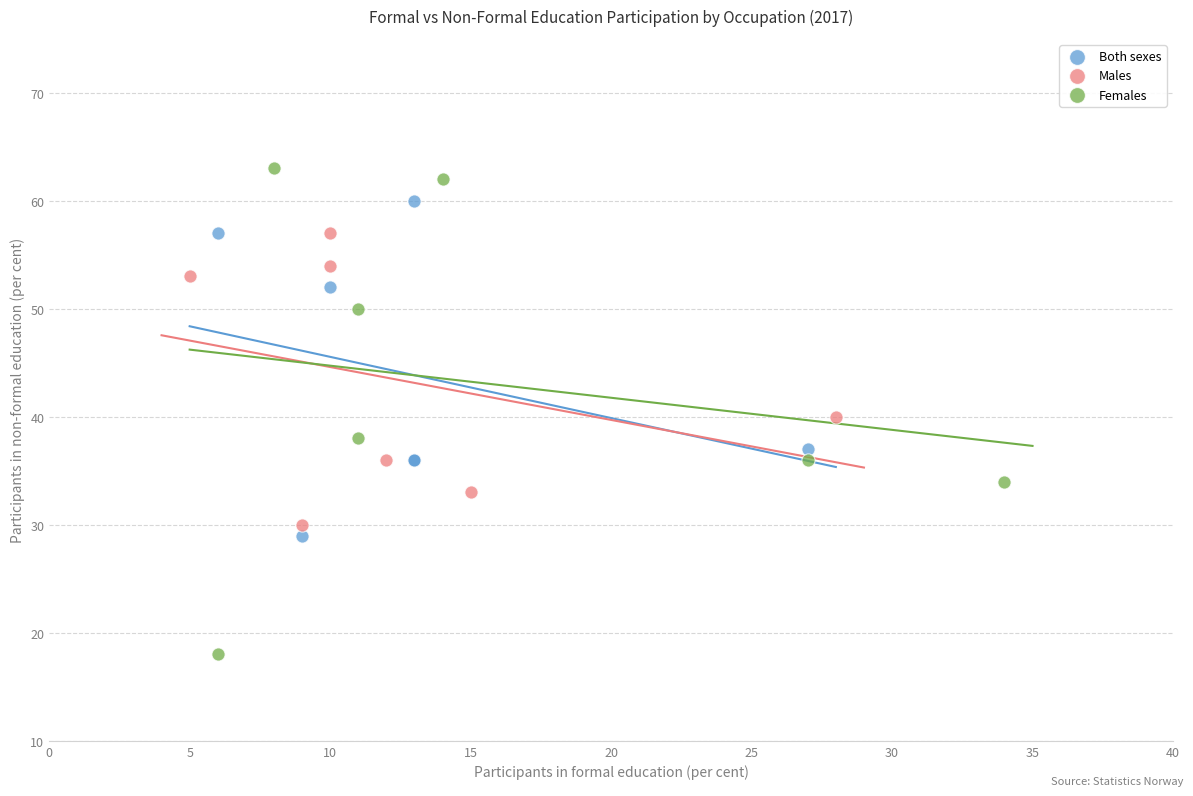

Which series has the widest spread of Y values?

Females